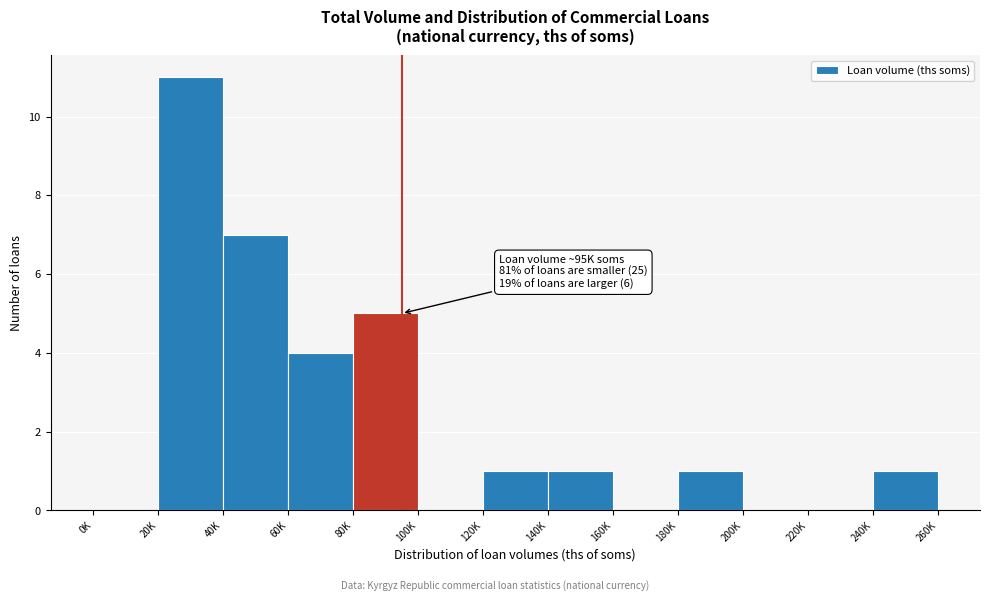

Reading left to right, list all the values displayed in this chart.

0K=0	20K=11	40K=7	60K=4	80K=5	100K=0	120K=1	140K=1	160K=0	180K=1	200K=0	220K=0	240K=1